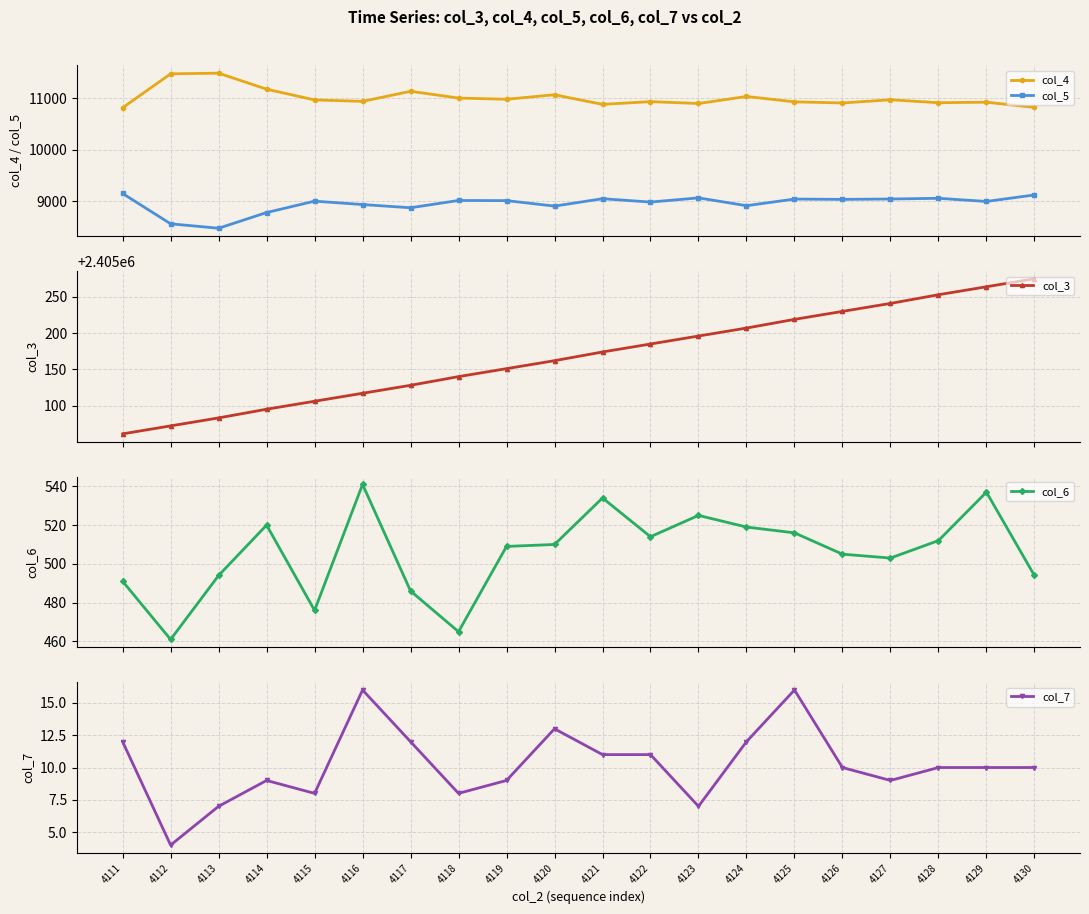

True or false: col_3 has more than 1 points higher than both neighbors.

False